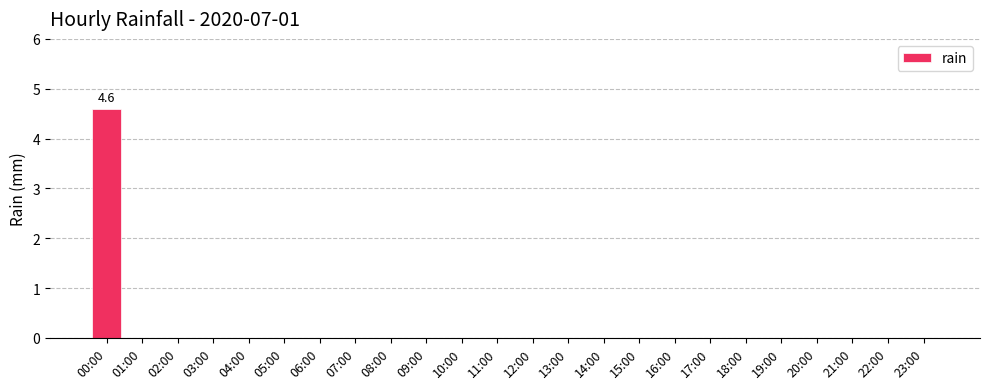

How many distinct data groups are displayed?

1